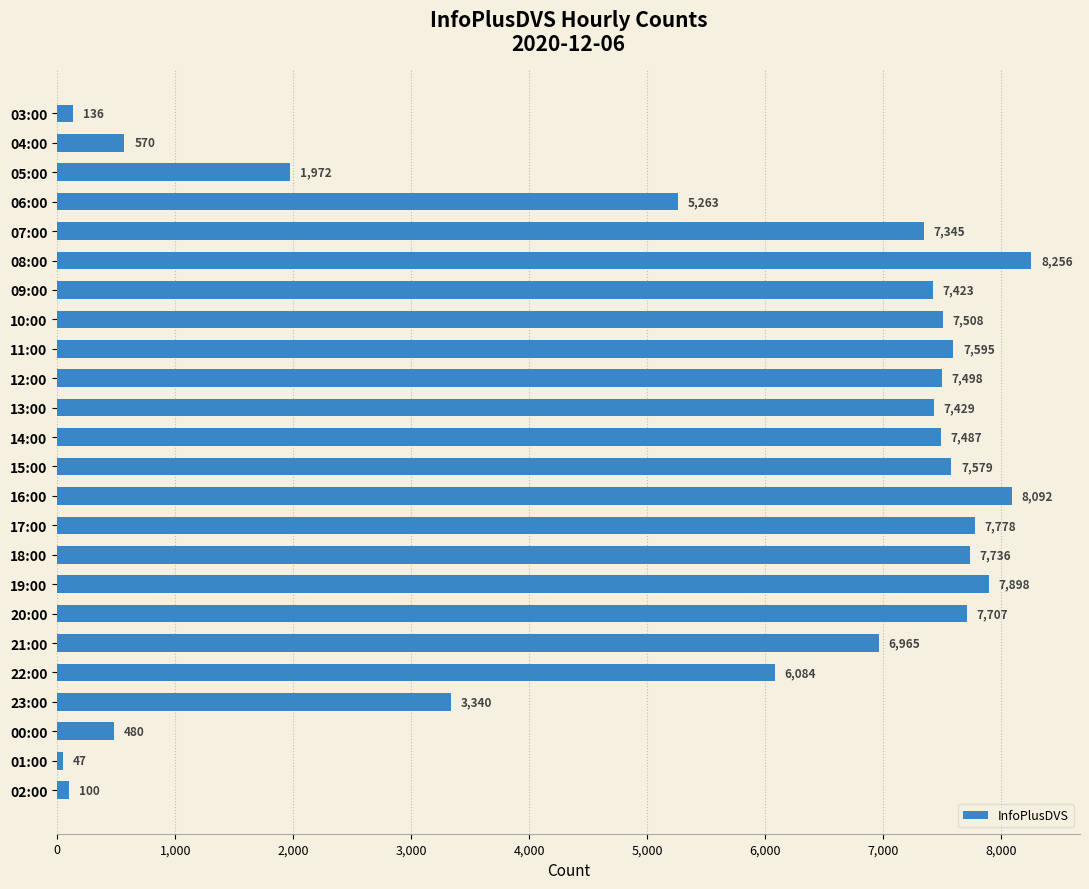

Which category has the lowest value across all series?

01:00